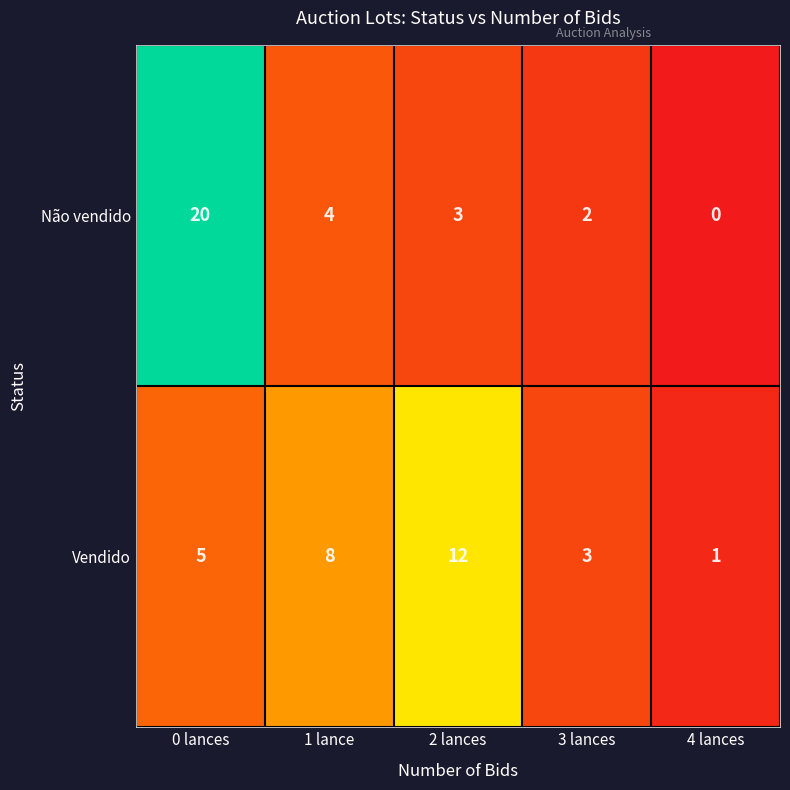

Reading left to right, what are all the values shown in this chart?

Não vendido: 20	4	3	2	0
Vendido: 5	8	12	3	1